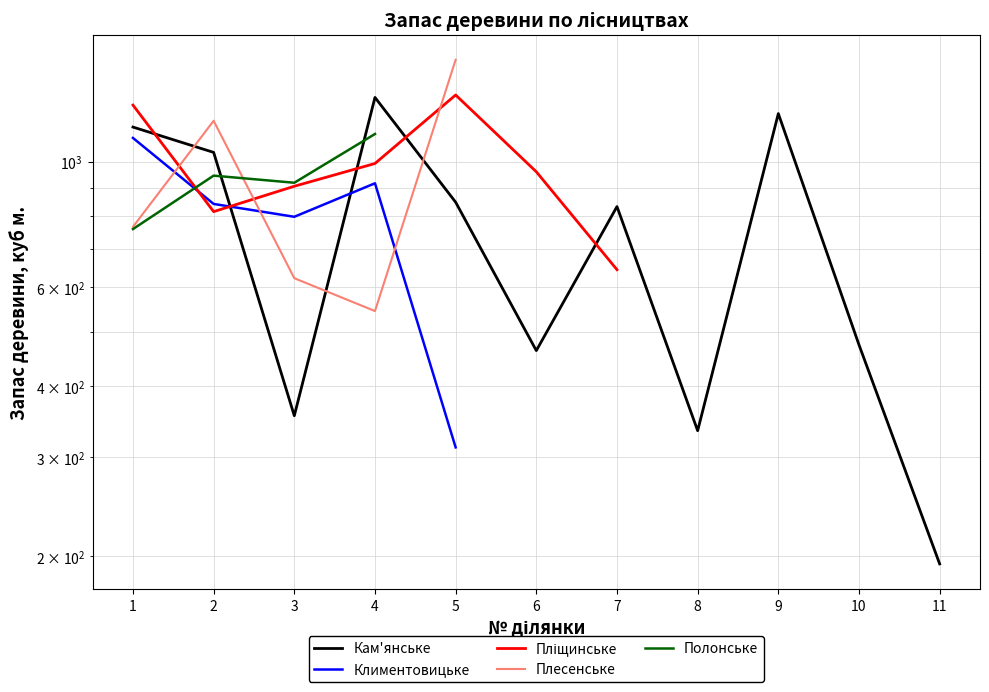

Is the value of Плесенське at 9 greater than the value of Пліщинське at 11?

No